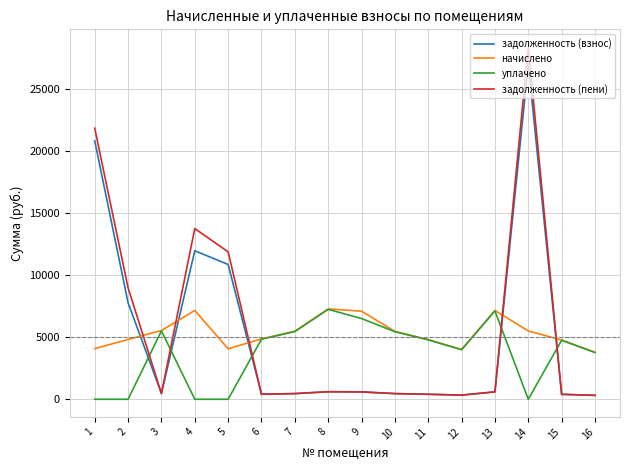

After their last crossing, which series has the higher values: начислено or задолженность (пени)?

начислено